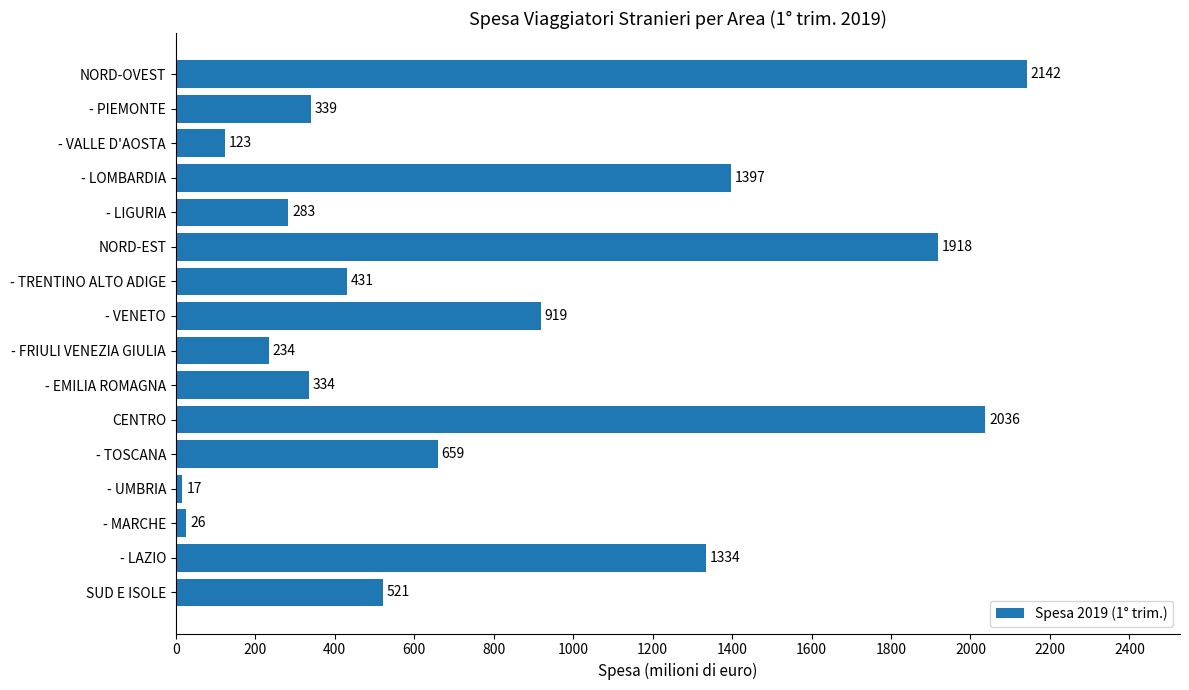

What is the average value?

794.6